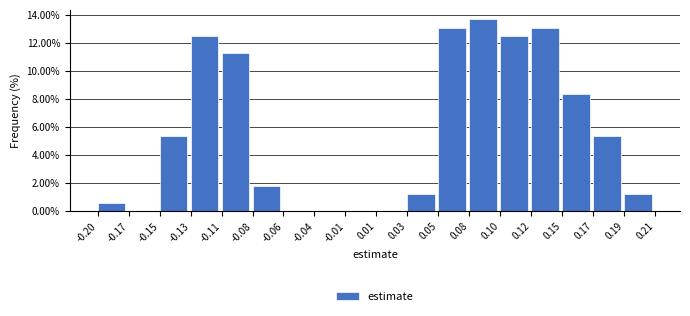

Reading right to left, extract all data points from this chart.

0.19=1.2	0.17=5.4	0.15=8.3	0.12=13.1	0.10=12.5	0.08=13.7	0.05=13.1	0.03=1.2	0.01=0.0	-0.01=0.0	-0.04=0.0	-0.06=0.0	-0.08=1.8	-0.11=11.3	-0.13=12.5	-0.15=5.4	-0.17=0.0	-0.20=0.6